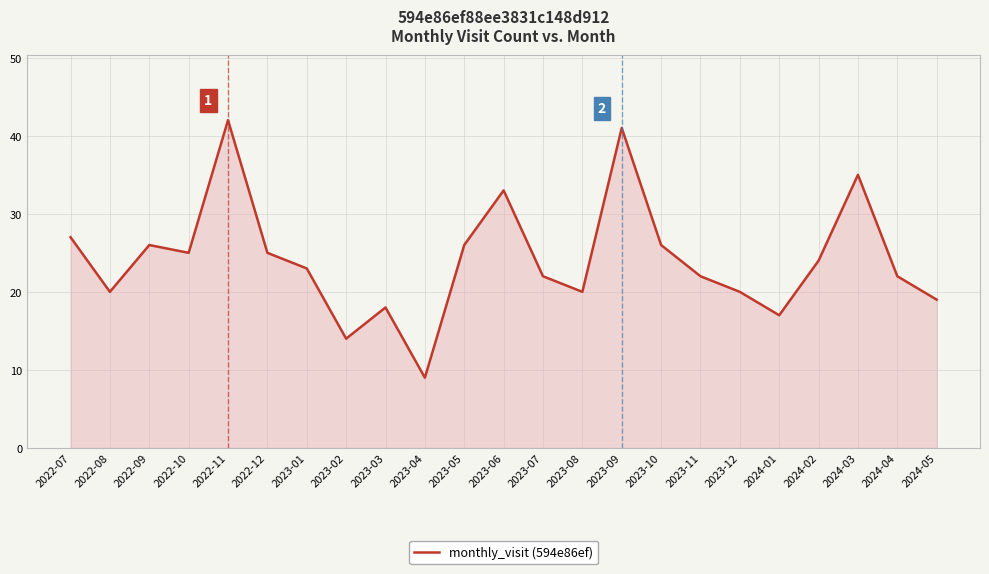

Which category has the lowest value across all series?

2023-04